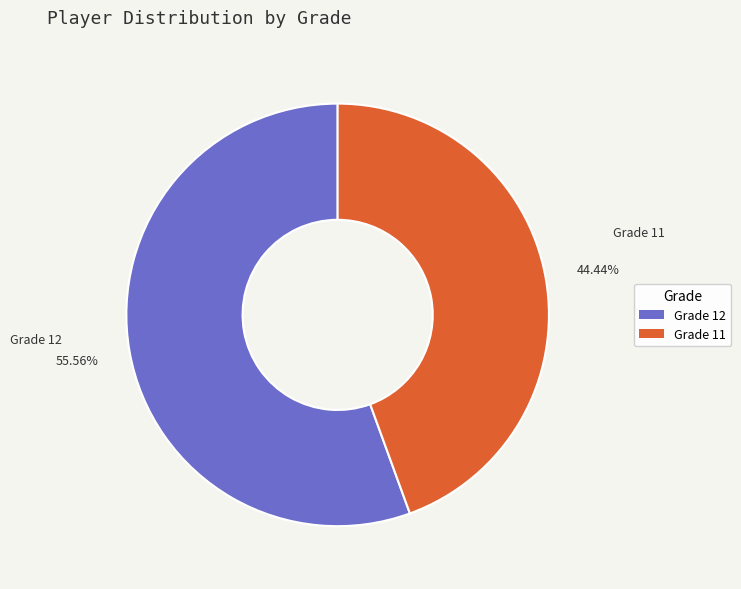

To the nearest percent, what is the average slice percentage?

50%